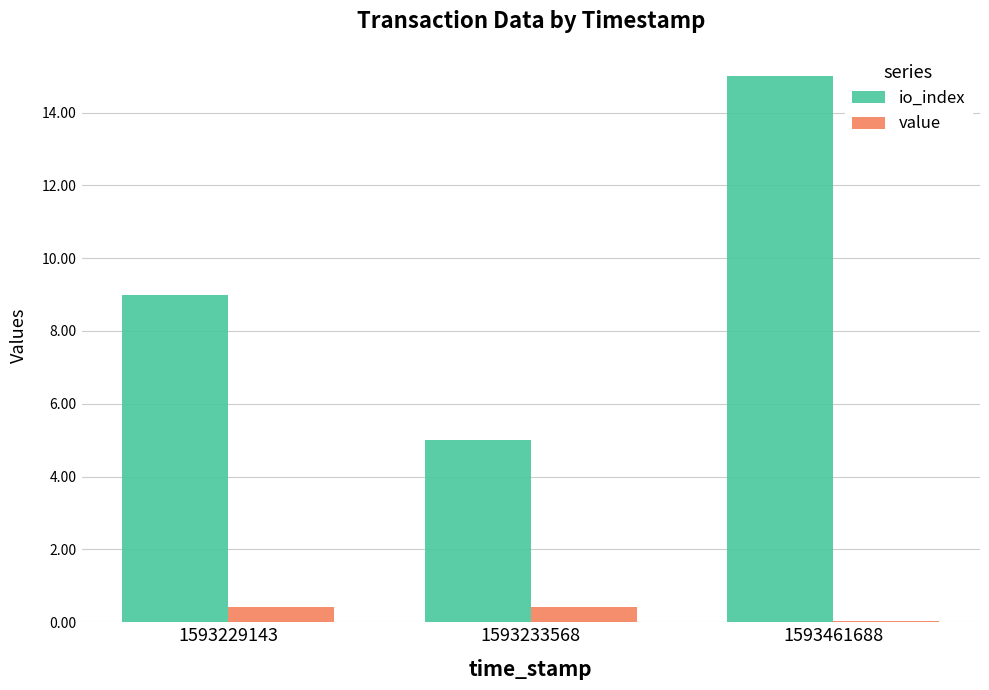

What is the average value of the io_index series?

9.7